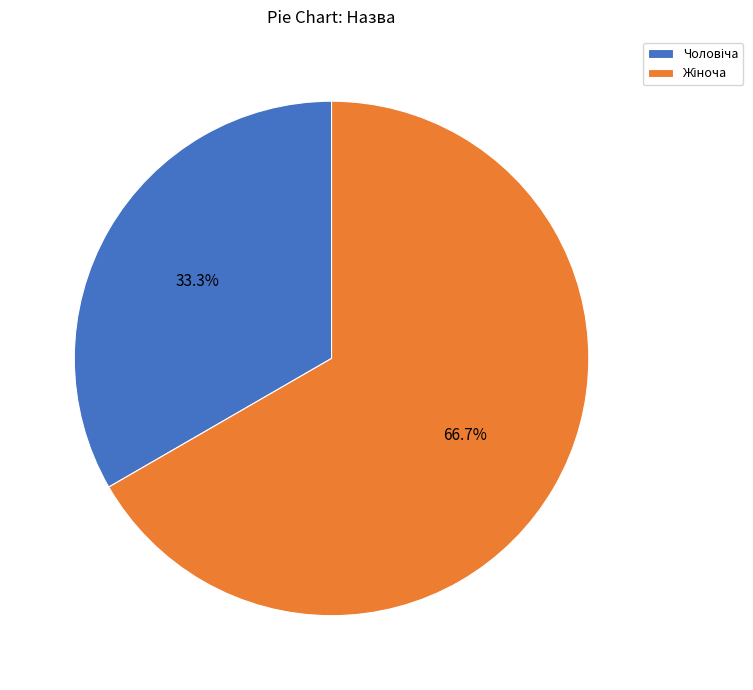

Does any single category account for the majority?

Yes